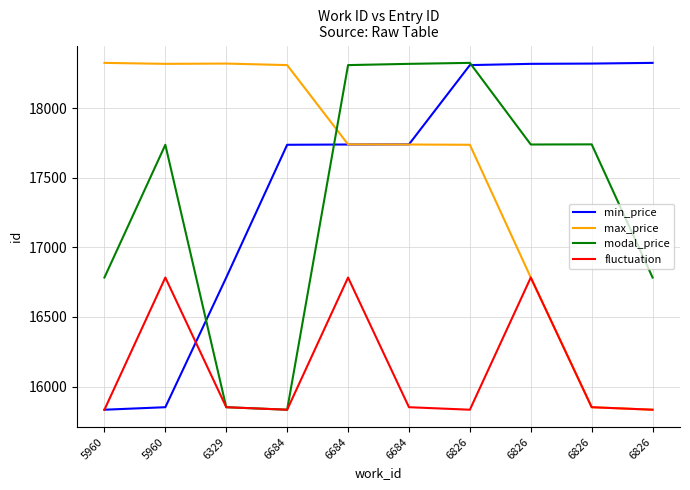

At which category is the sum across all series the highest?

6684